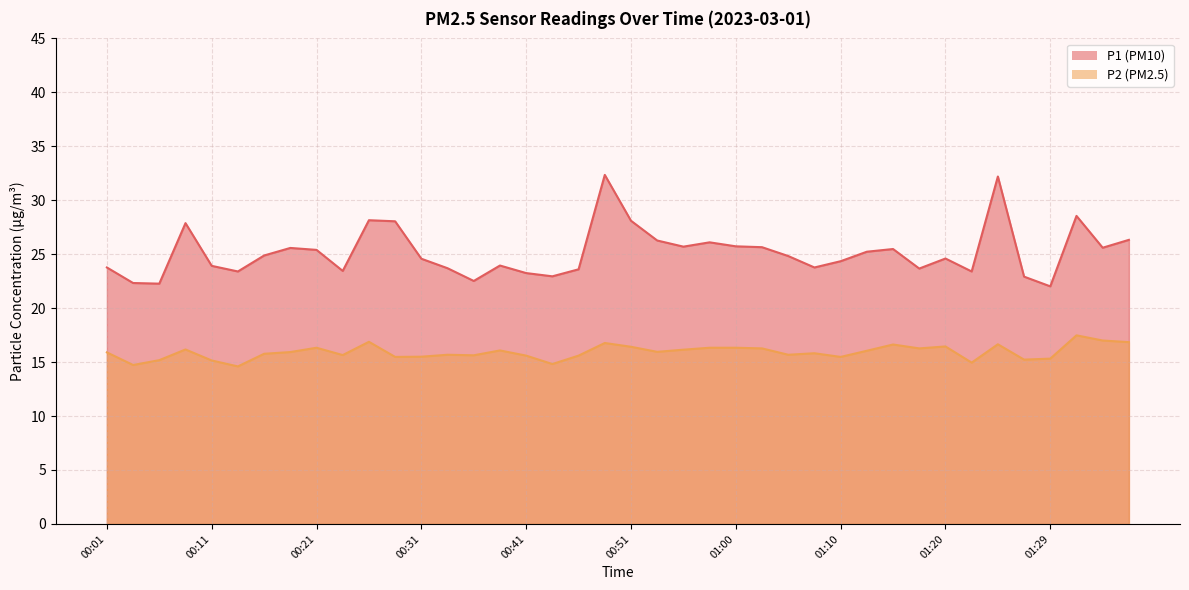

At how many categories does at least one series exceed 27?

7